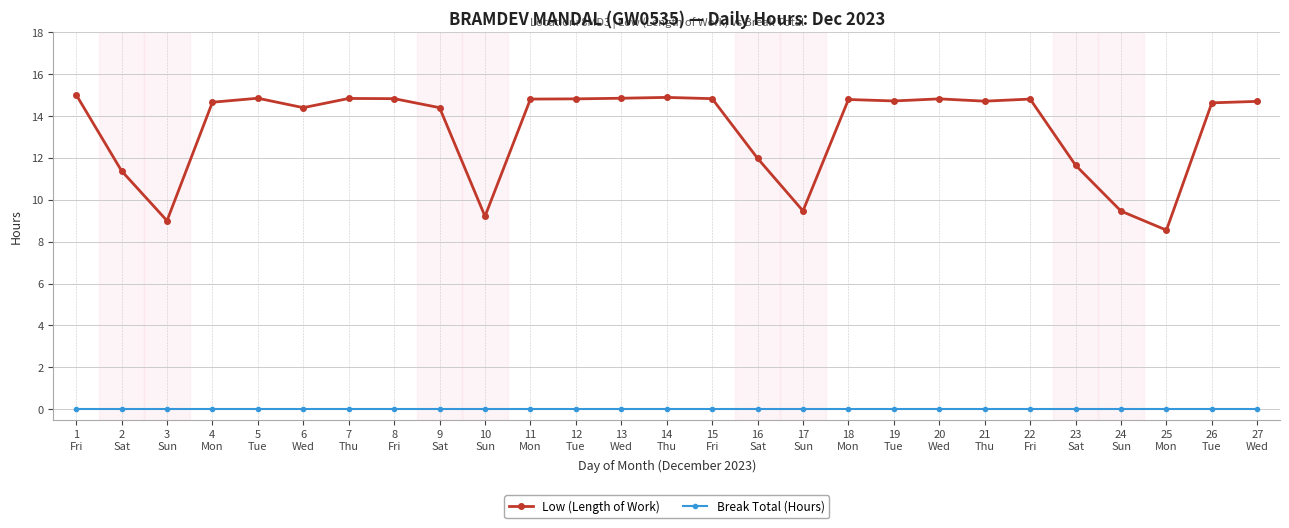

What is the label of the 25th point from the right?

3
Sun